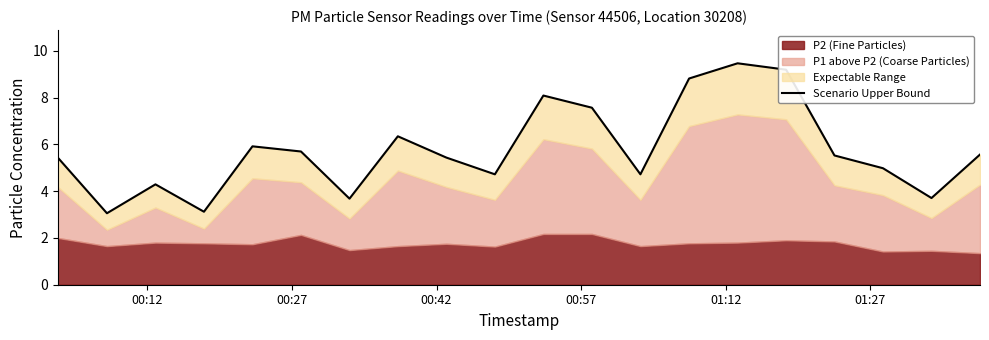

Reading left to right, extract all data points from this chart.

5.4	3.1	4.3	3.1	5.9	5.7	3.7	6.3	5.4	4.7	8.1	7.6	4.7	8.8	9.5	9.2	5.5	5.0	3.7	5.6